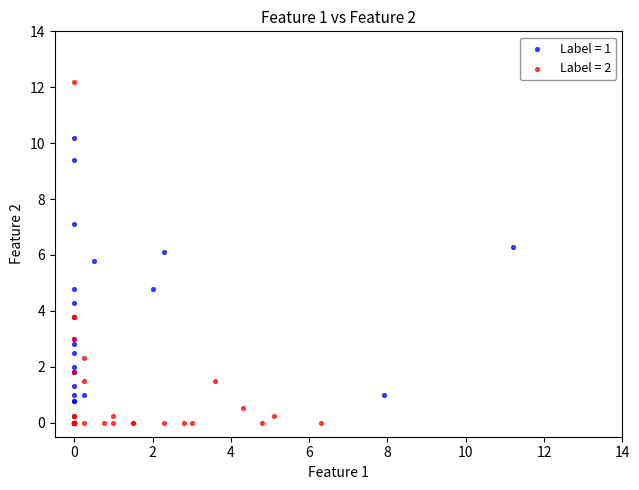

Which series has the widest spread of Y values?

Label = 2